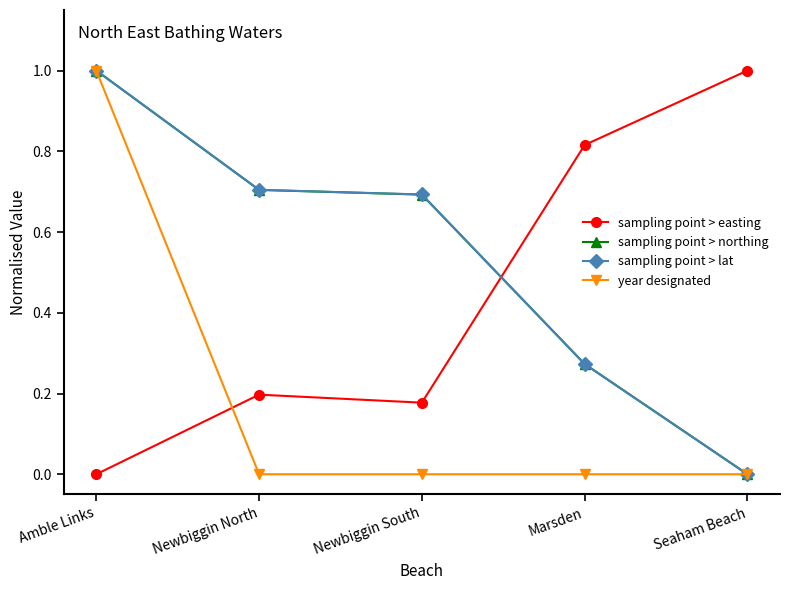

The sampling point > easting series shows 1.2 at Marsden. True or false?

False